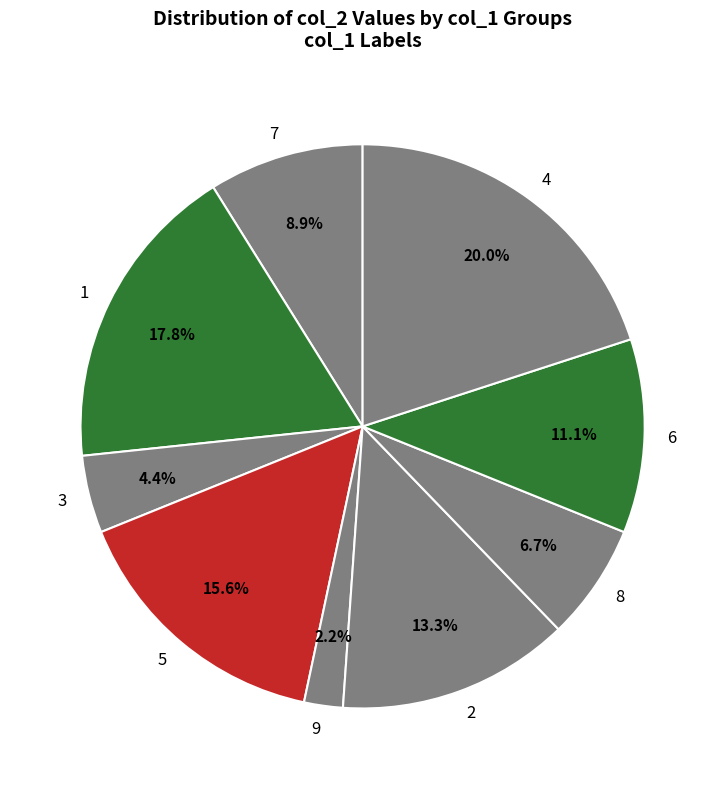

To the nearest percent, what is the average slice percentage?

11%